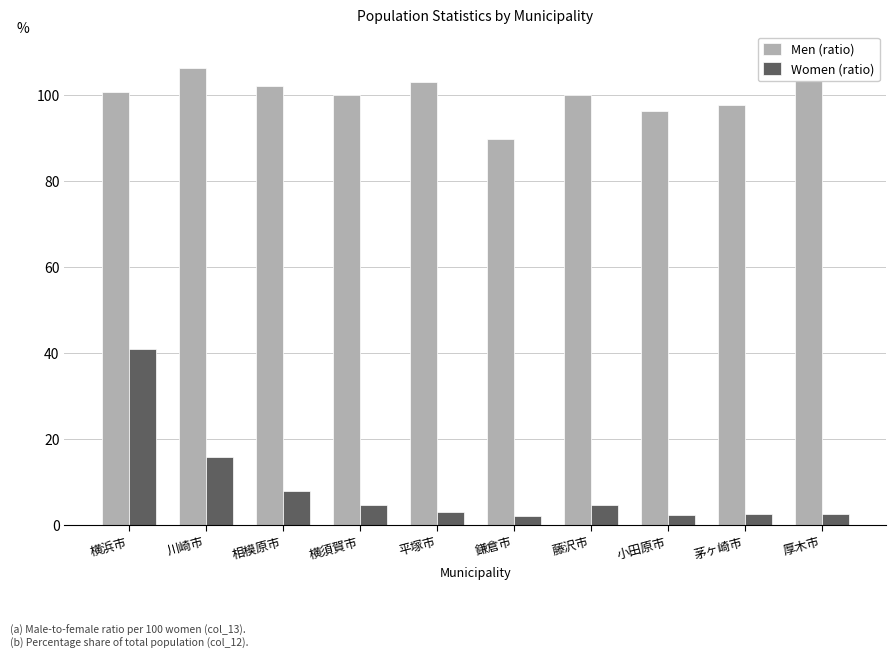

Does the chart contain stacked bars?

No